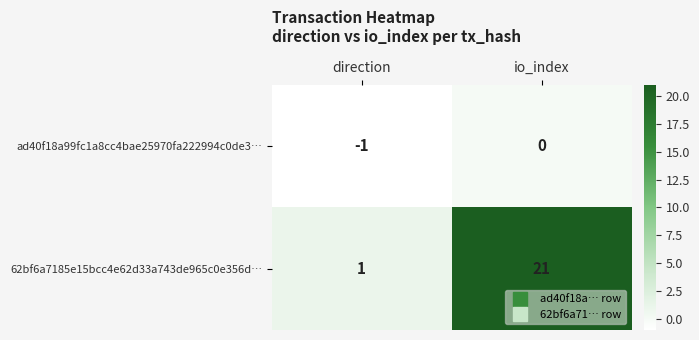

List the series in order of their peak value, lowest first.

ad40f18a99fc1a8cc4bae25970fa222994c0de3…, 62bf6a7185e15bcc4e62d33a743de965c0e356d…